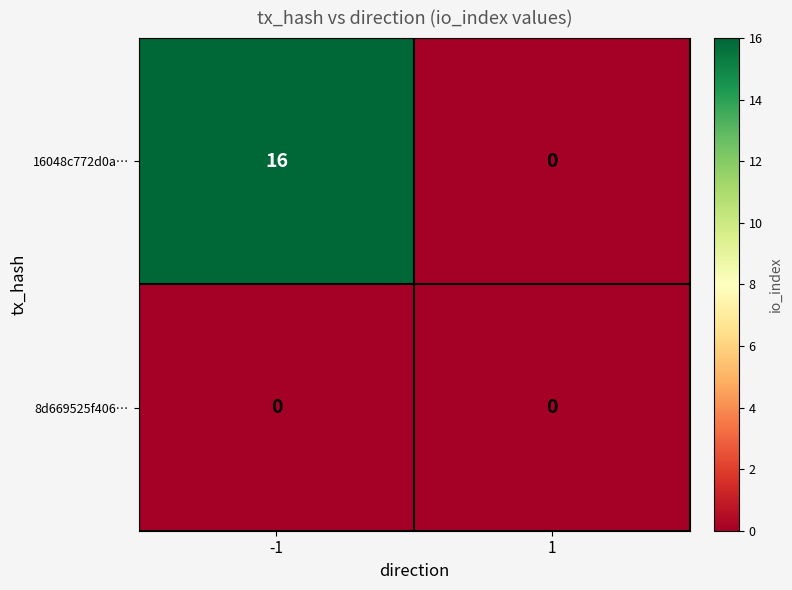

List the series in order of their overall mean, lowest first.

8d669525f406…, 16048c772d0a…